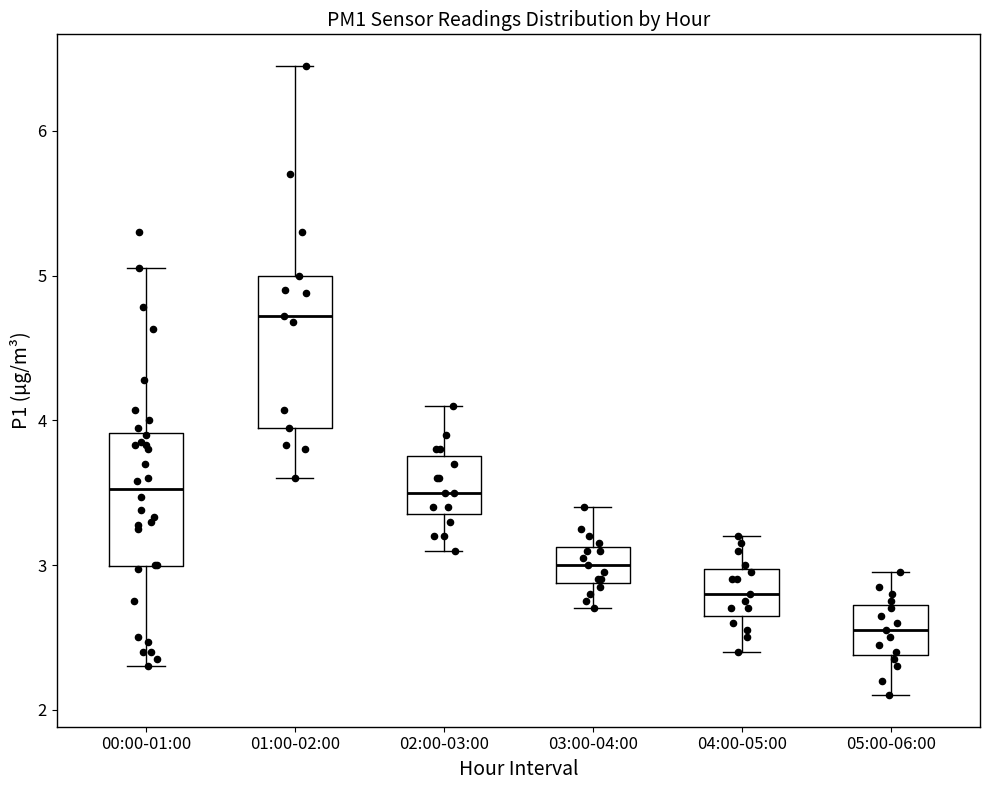

Where does the upper whisker of the box for 05:00-06:00 end on the y-axis? The values are not printed on the chart, so give them approximately, as read against the axis.

3.0